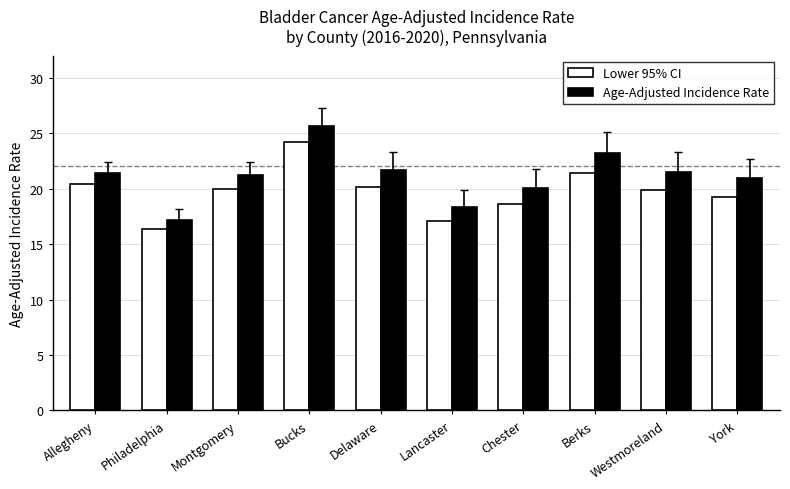

Which series has the largest range (max minus min)?

Age-Adjusted Incidence Rate